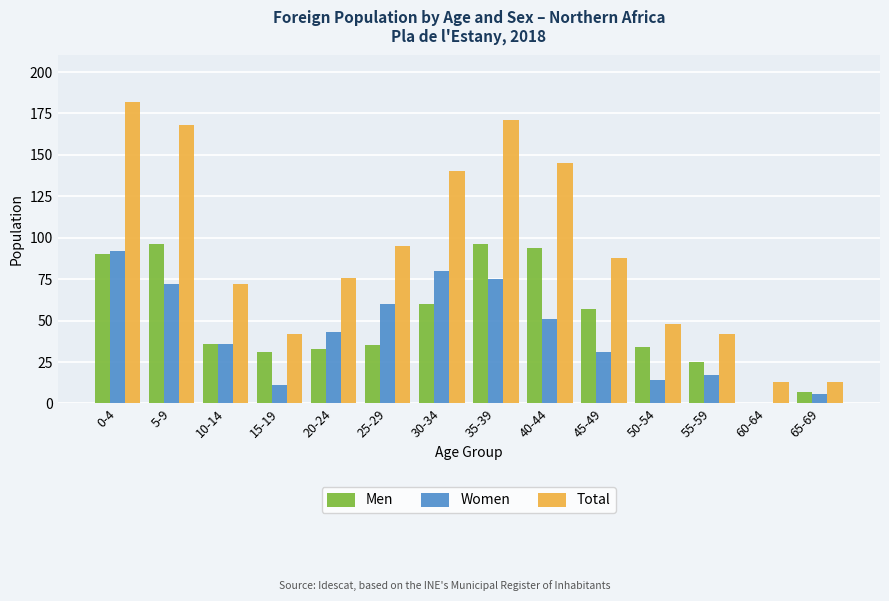

How many groups of bars are there?

14